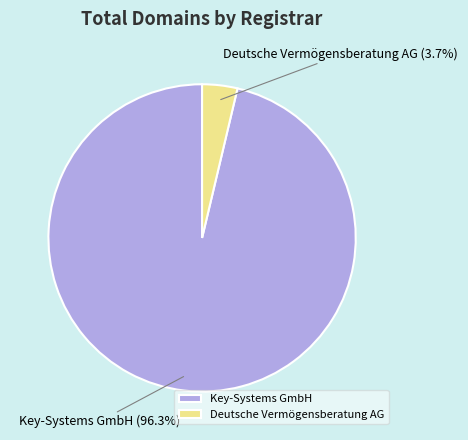

What is the total percentage of Key-Systems GmbH and Deutsche Vermögensberatung AG?

100.0%